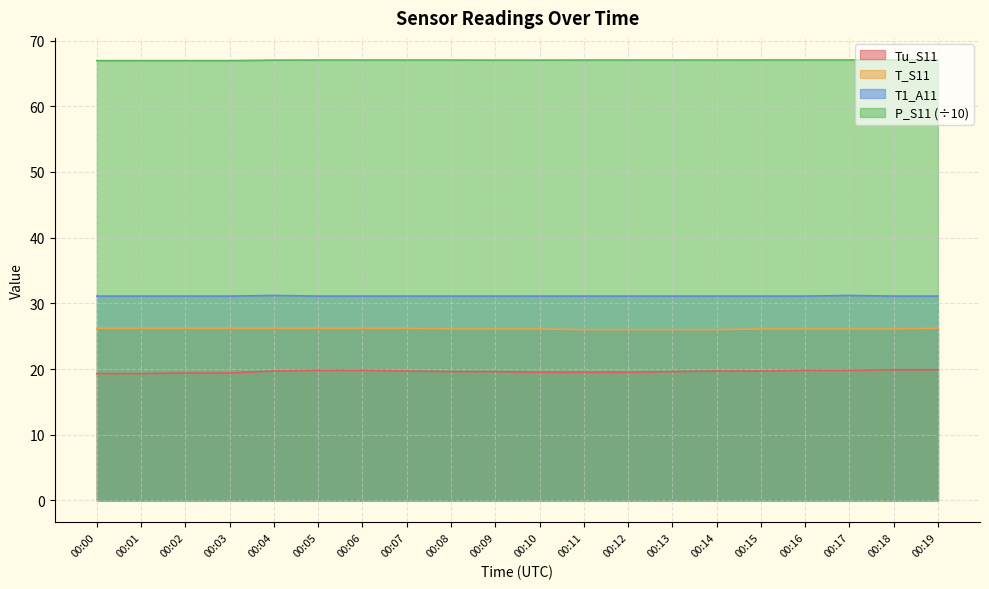

Where does the P_S11 series first go above 67?

00:04